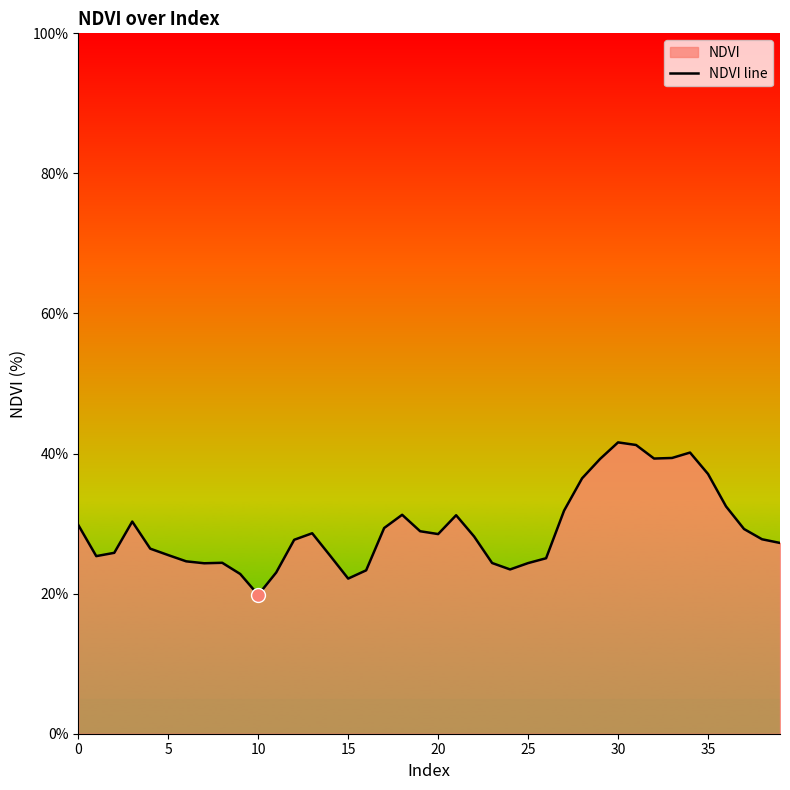

What is the difference between the maximum and minimum values?

21.8